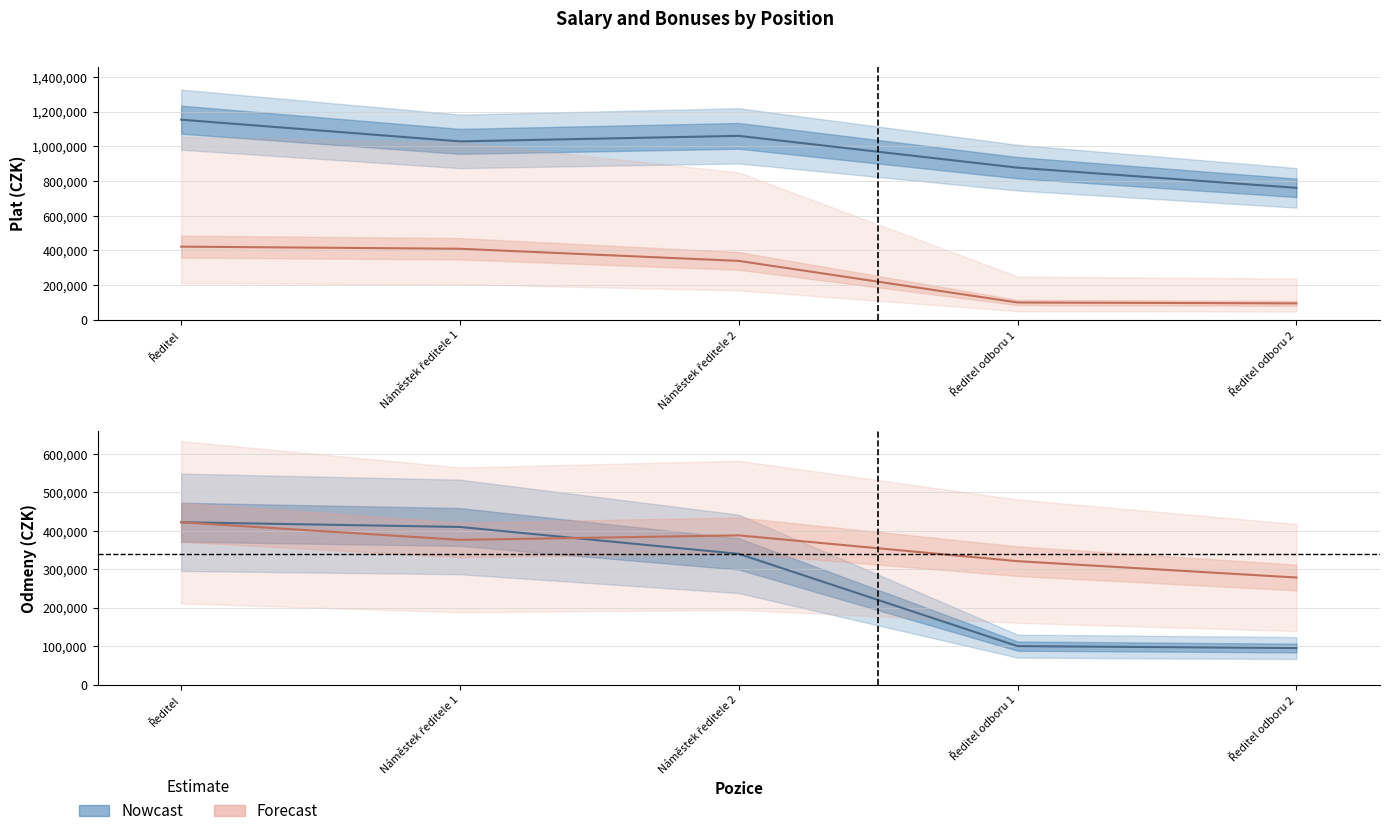

At how many categories does at least one series exceed 103327?

5